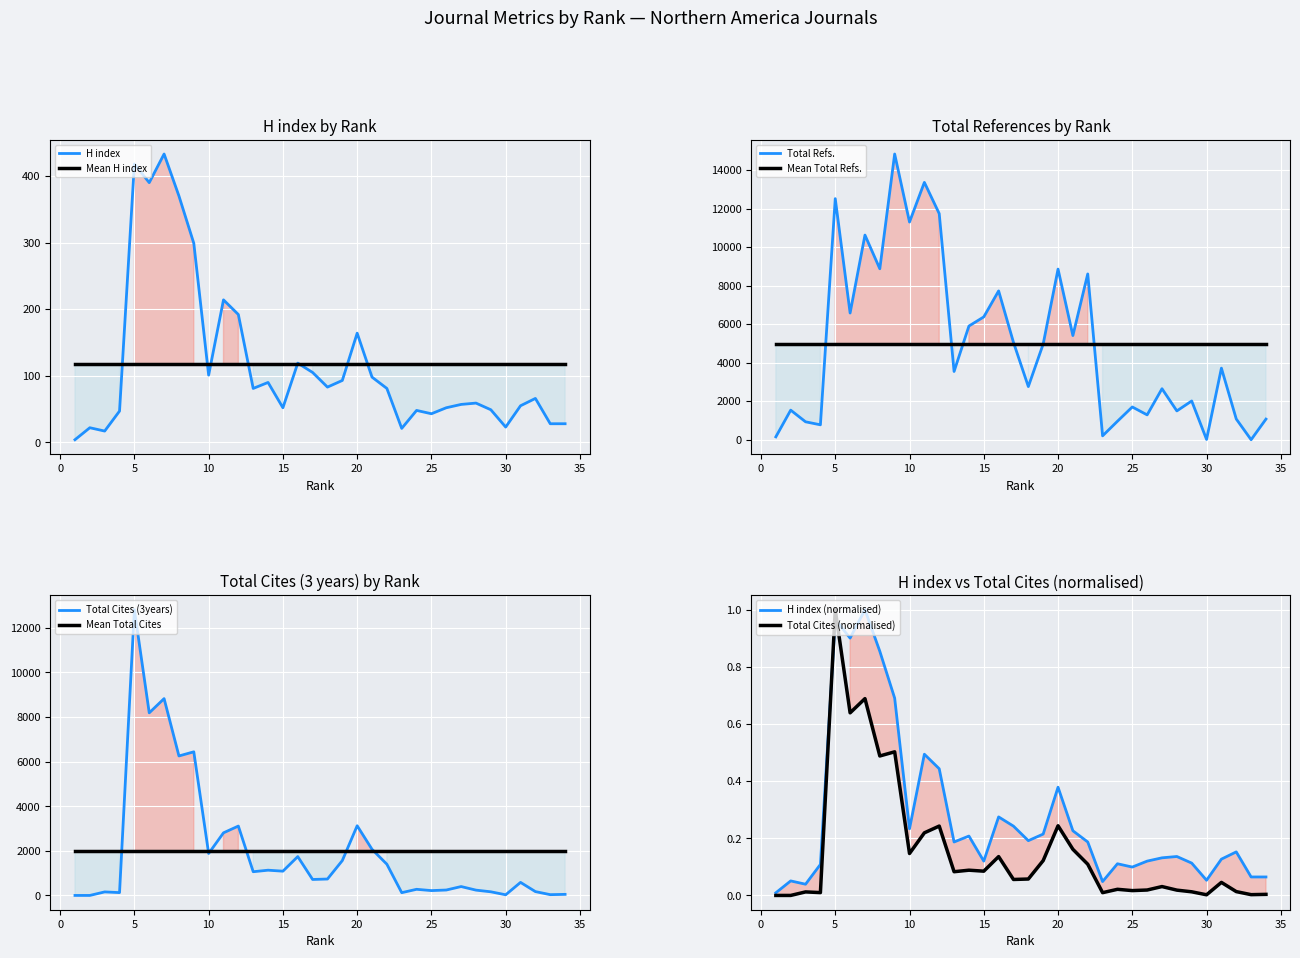

List the series in order of their overall mean, highest first.

Total Refs., Total Cites (3years), H index